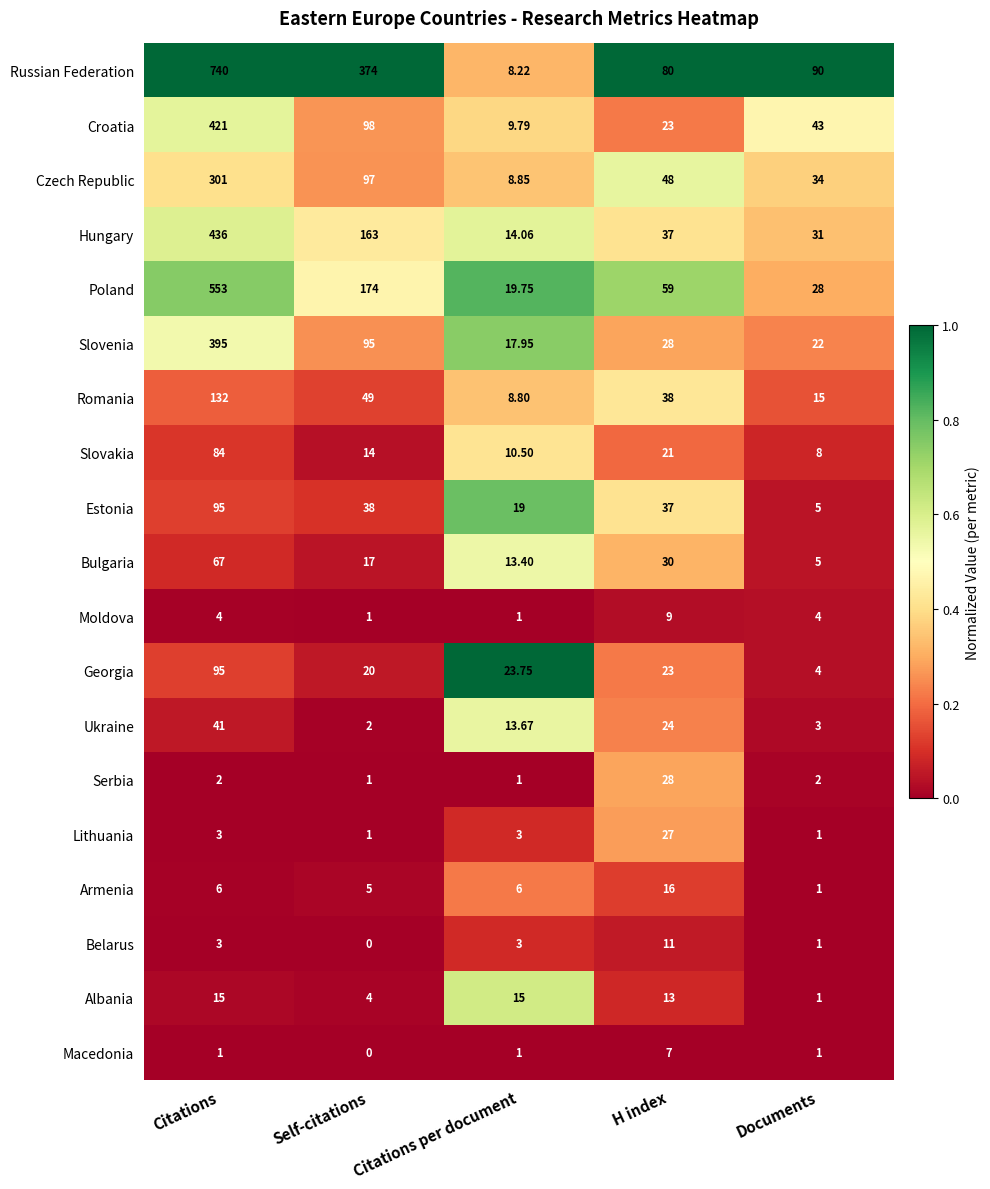

Which series has the largest total across all categories?

Russian Federation